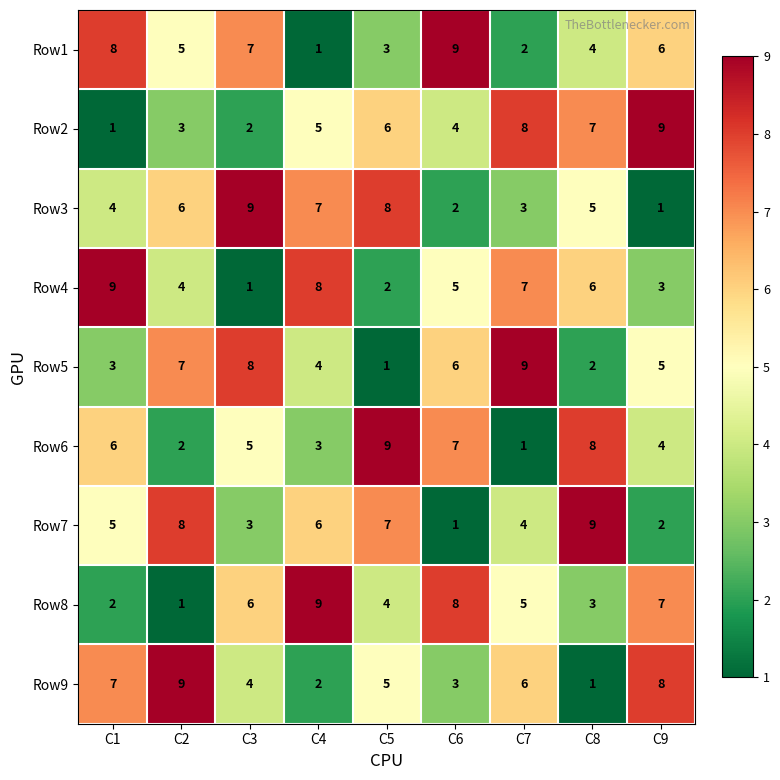

How many data points in Row3 are less than 5?

4